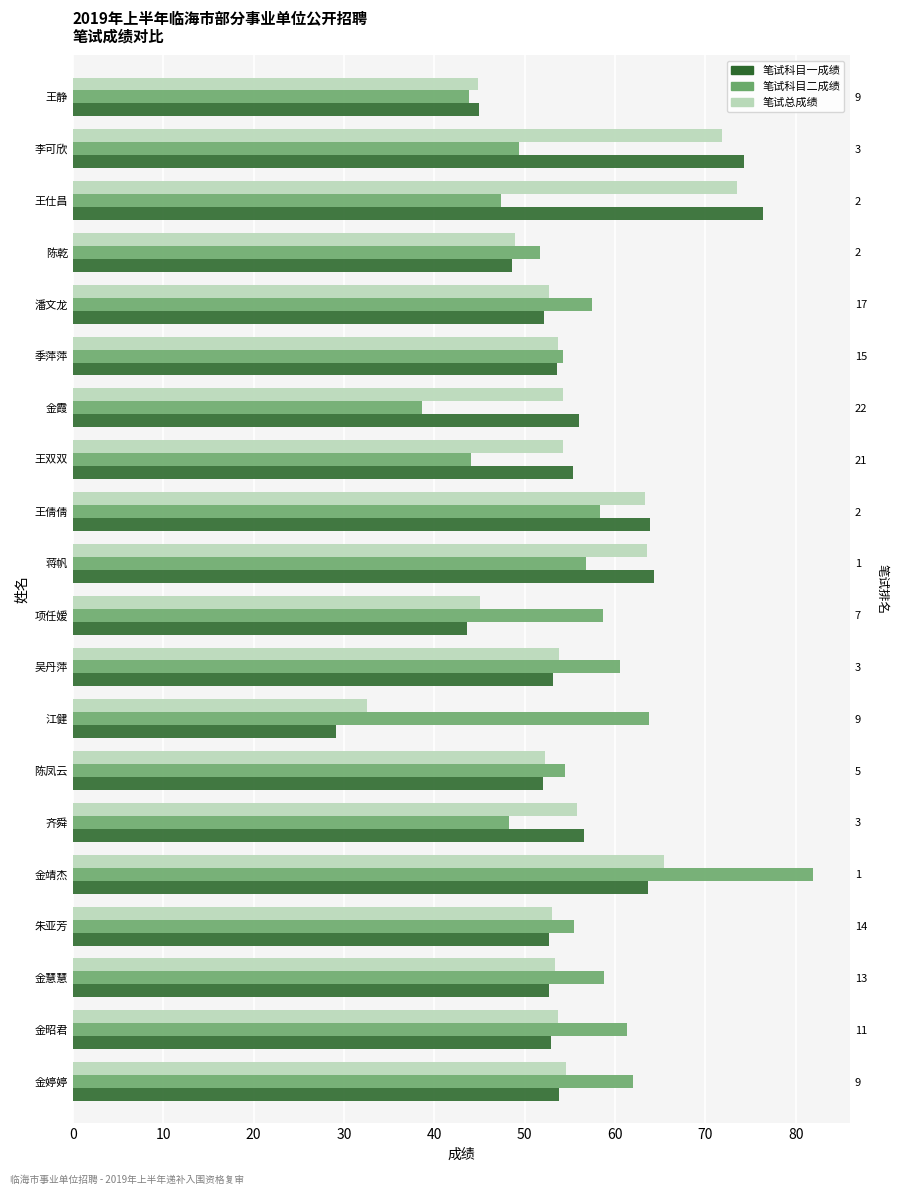

What is the greatest value displayed?

81.9